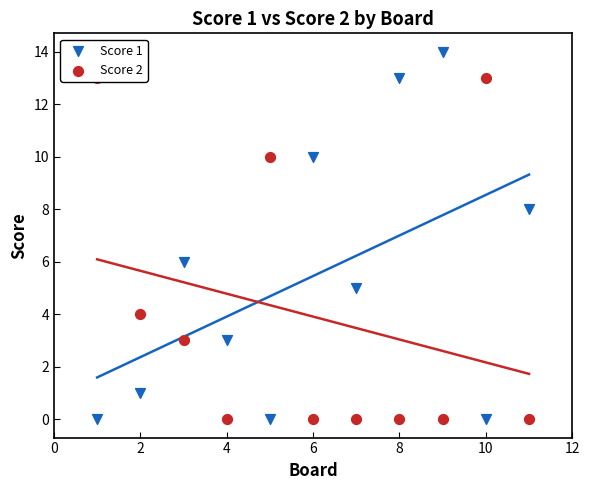

Which series has the largest Y range (max minus min)?

Score 1